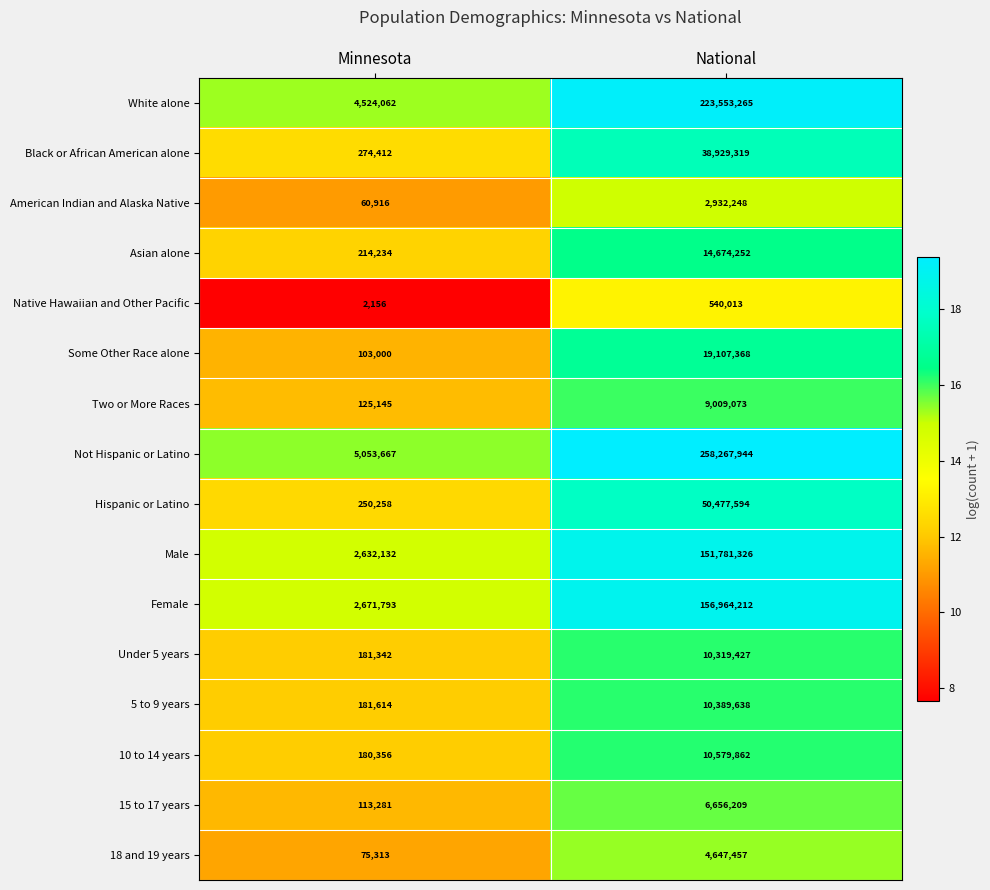

What value does the 15 to 17 years series have at Minnesota, to the nearest 100?

113300